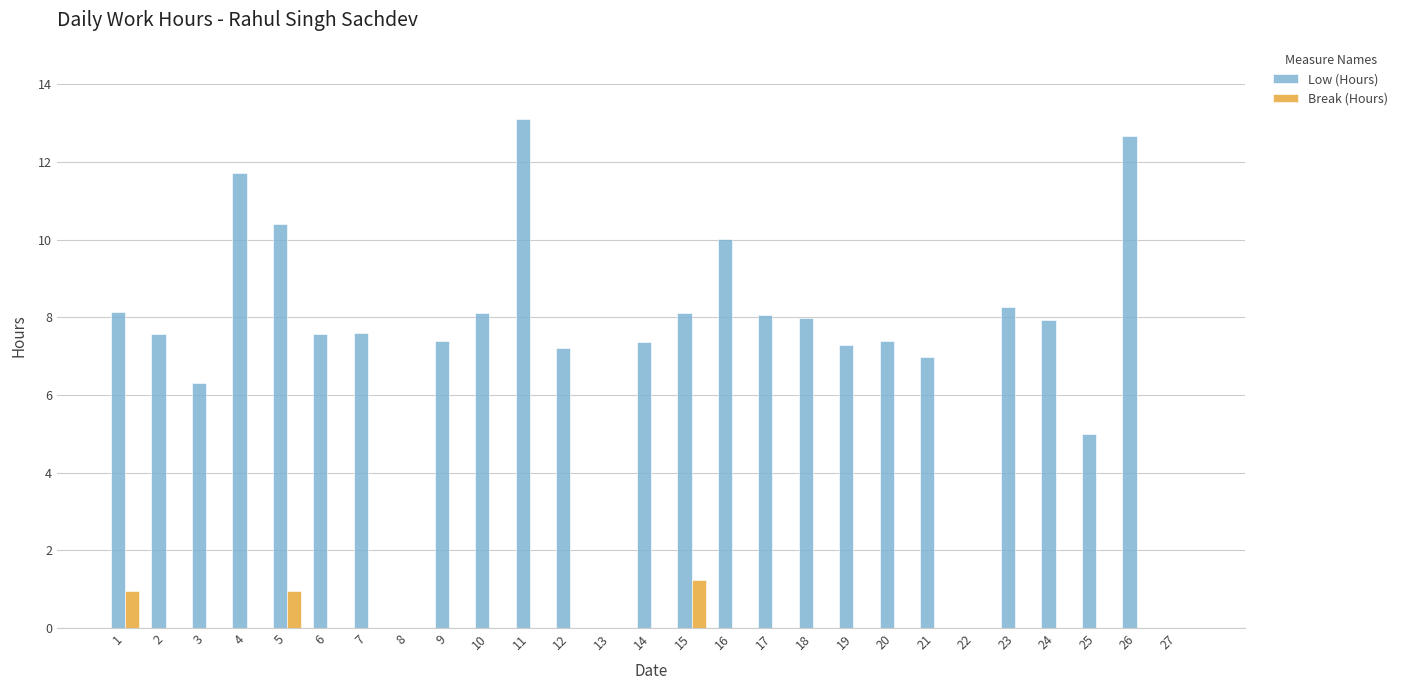

Where does the Low (Hours) series first go above 7?

1